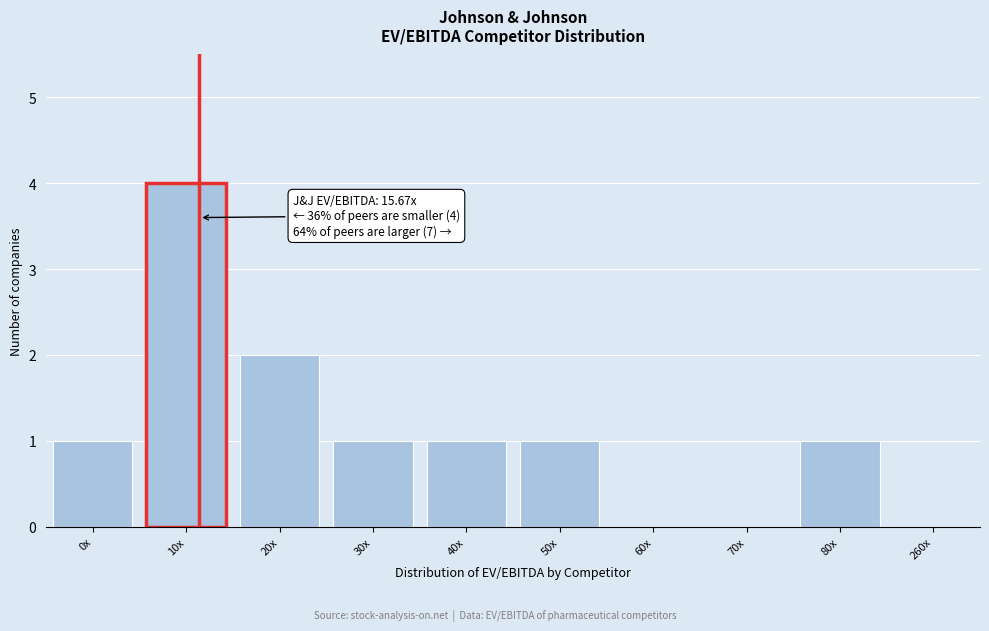

Reading left to right, what are all the values shown in this chart?

0x=1	10x=4	20x=2	30x=1	40x=1	50x=1	60x=0	70x=0	80x=1	260x=0